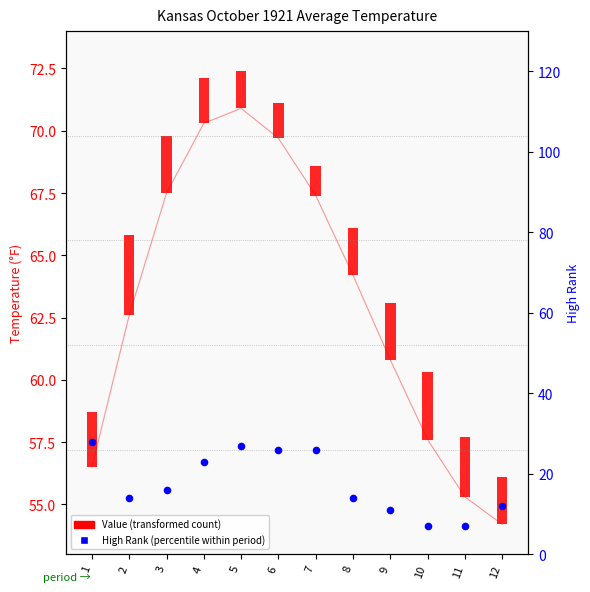

Between 7 and 4, which is larger?

4